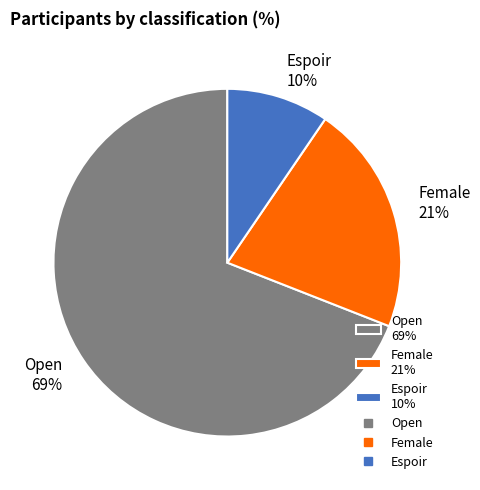

To the nearest percent, what percentage of the pie is Open?

69%